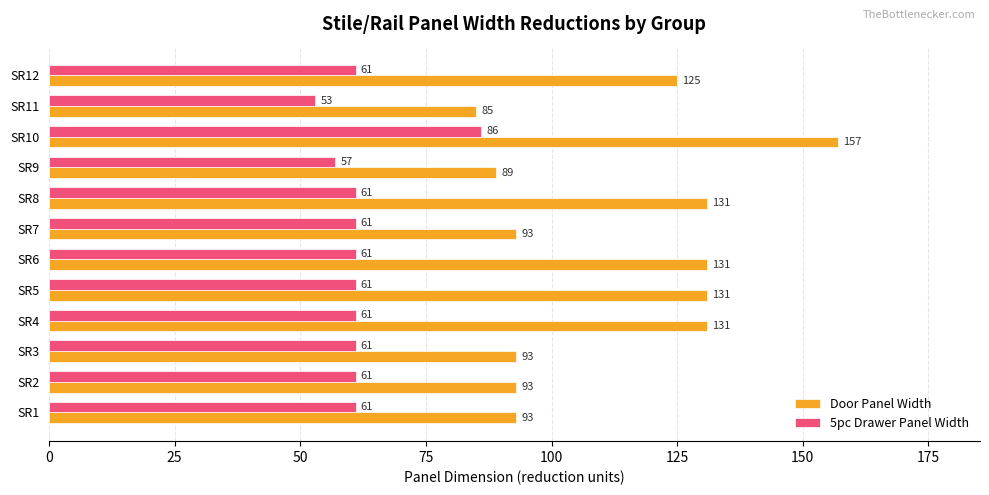

Read the 5pc Drawer Panel Width value at SR5, to the nearest 5.

60